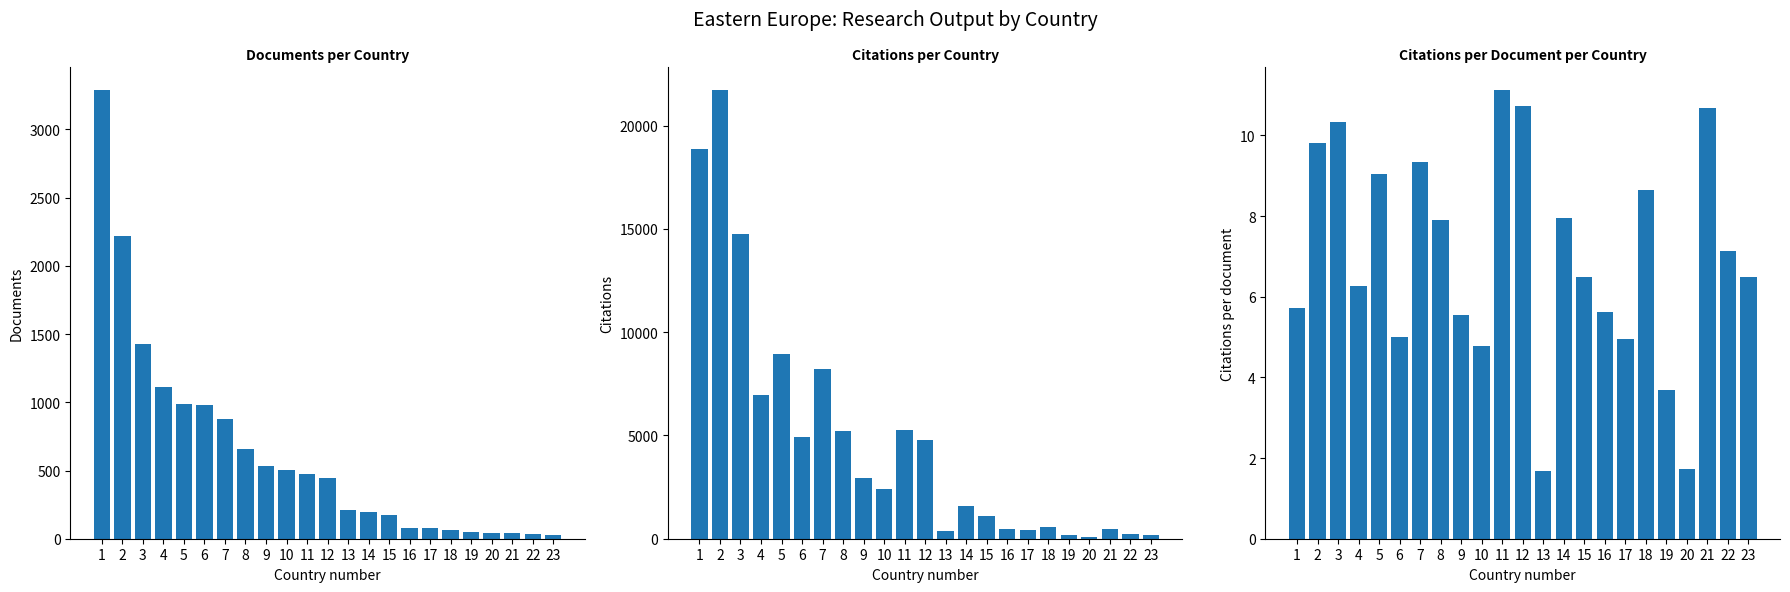

Reading left to right, transcribe all the data shown in this chart.

Documents: 1=3291.0	2=2218.0	3=1428.0	4=1109.0	5=990.0	6=983.0	7=881.0	8=657.0	9=535.0	10=502.0	11=472.0	12=446.0	13=212.0	14=199.0	15=172.0	16=82.0	17=81.0	18=67.0	19=49.0	20=43.0	21=42.0	22=32.0	23=30.0
Citations: 1=18848.0	2=21736.0	3=14737.0	4=6944.0	5=8944.0	6=4926.0	7=8217.0	8=5200.0	9=2964.0	10=2395.0	11=5251.0	12=4781.0	13=355.0	14=1585.0	15=1116.0	16=461.0	17=402.0	18=579.0	19=181.0	20=74.0	21=448.0	22=228.0	23=195.0
Citations per document: 1=5.7	2=9.8	3=10.3	4=6.3	5=9.0	6=5.0	7=9.3	8=7.9	9=5.5	10=4.8	11=11.1	12=10.7	13=1.7	14=8.0	15=6.5	16=5.6	17=5.0	18=8.6	19=3.7	20=1.7	21=10.7	22=7.1	23=6.5